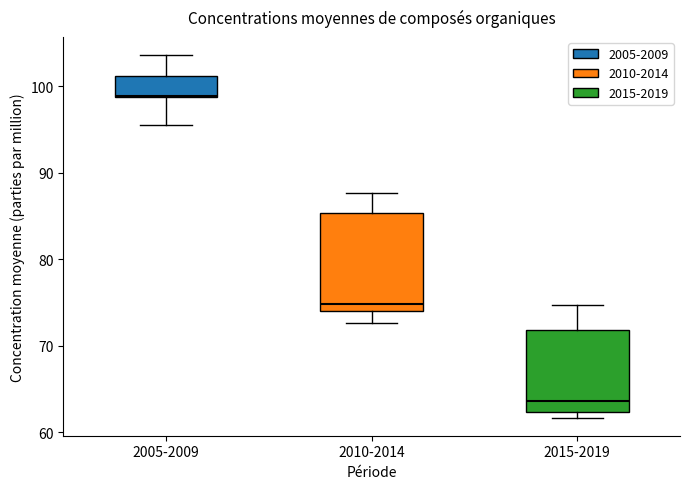

Comparing the boxes themselves (not the whiskers), which one is the tallest?

2010-2014